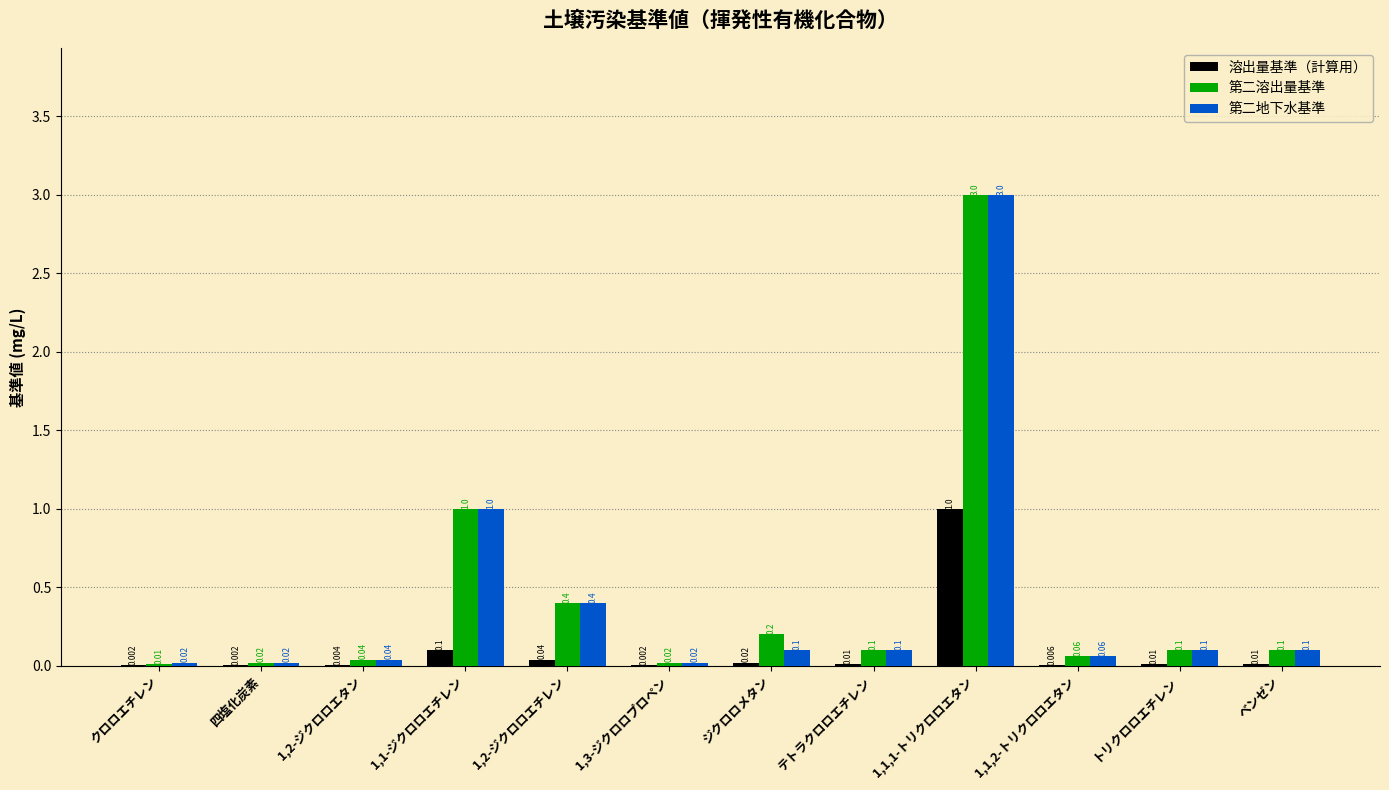

The value of 第二地下水基準 at 1,1-ジクロロエチレン is 1.7. True or false?

False